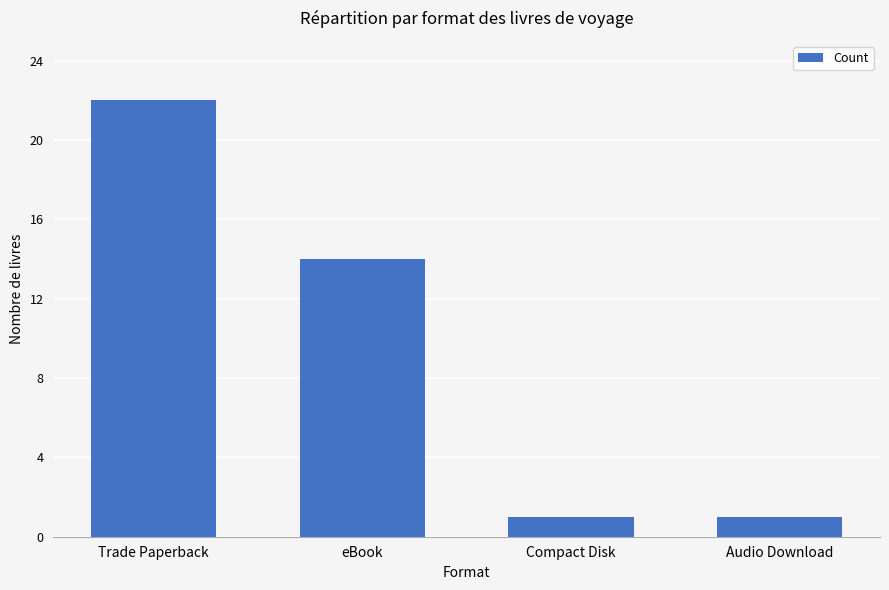

What position from the right is Trade Paperback?

4